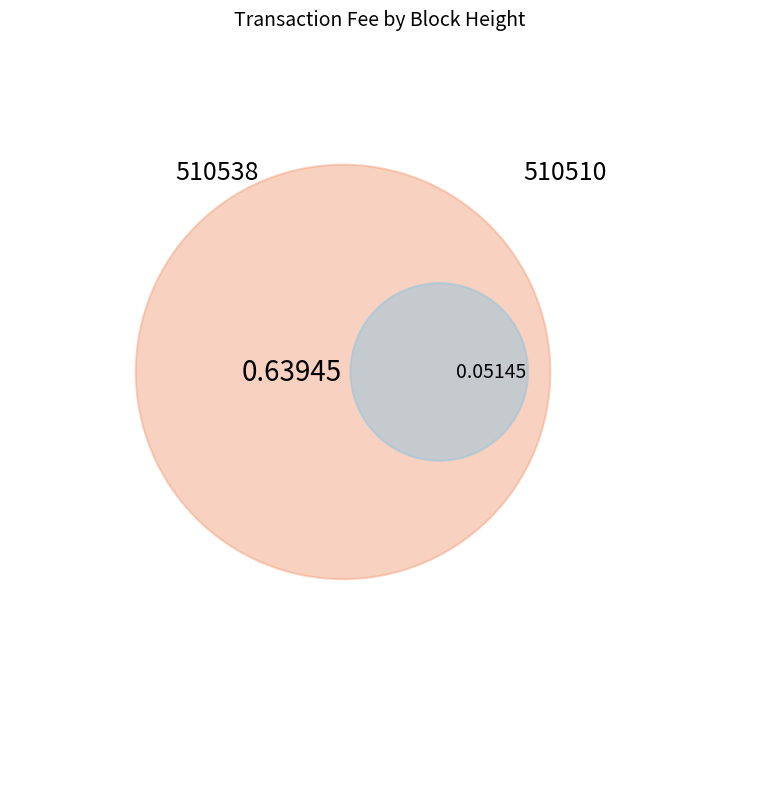

Is it true that 510510 is 7% of the pie?

True